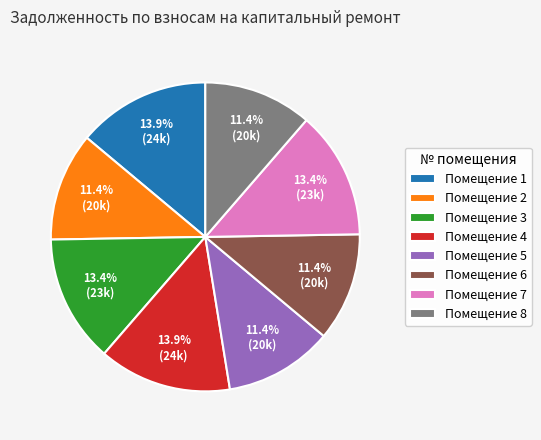

Does Помещение 3 represent more than half of the total?

No